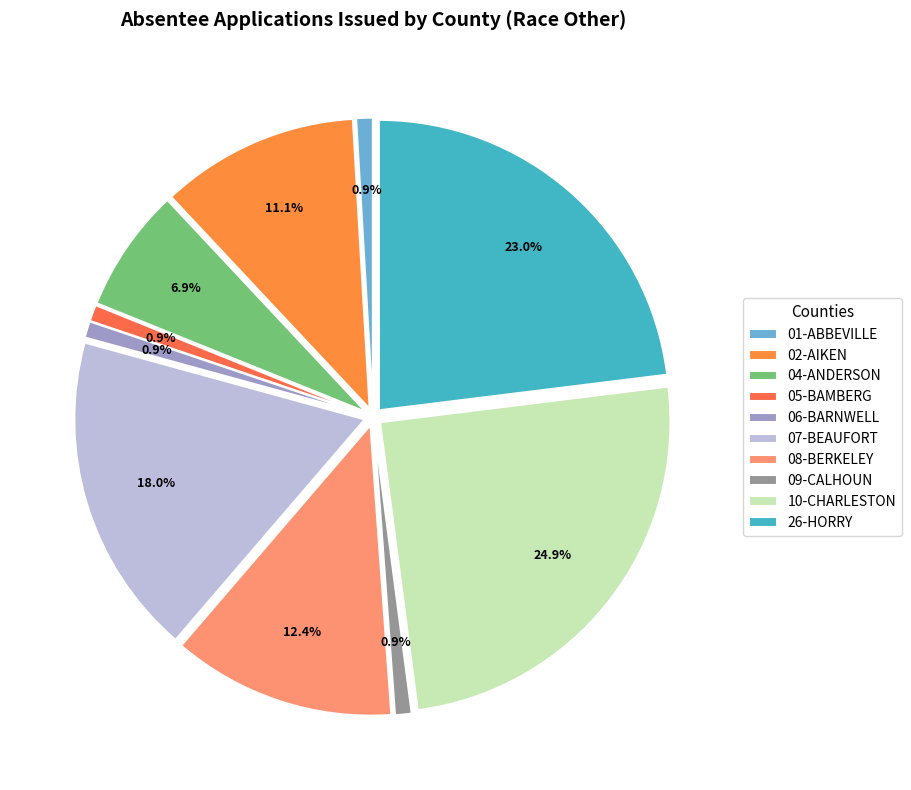

How much of the chart is everything except 09-CALHOUN?

99.1%